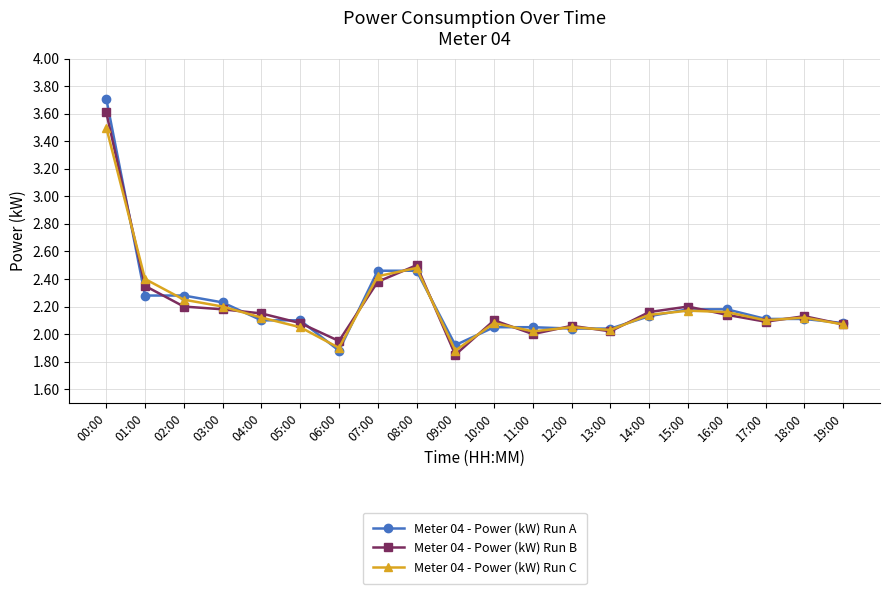

What position from the right is 07:00?

13